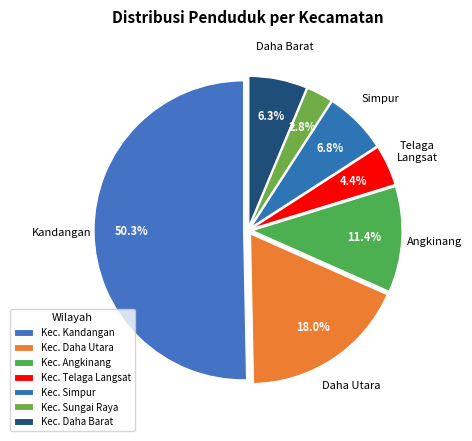

What is the change in value from Kec. Sungai Raya to Kec. Daha Barat?

+103